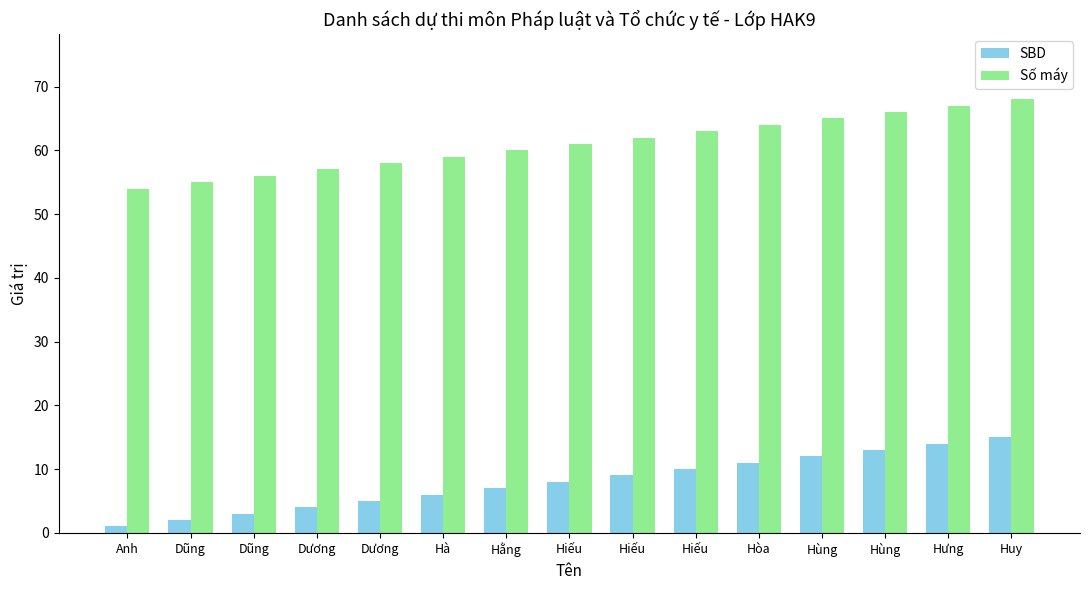

Is the value of Số máy at Hiếu greater than the value of SBD at Huy?

Yes